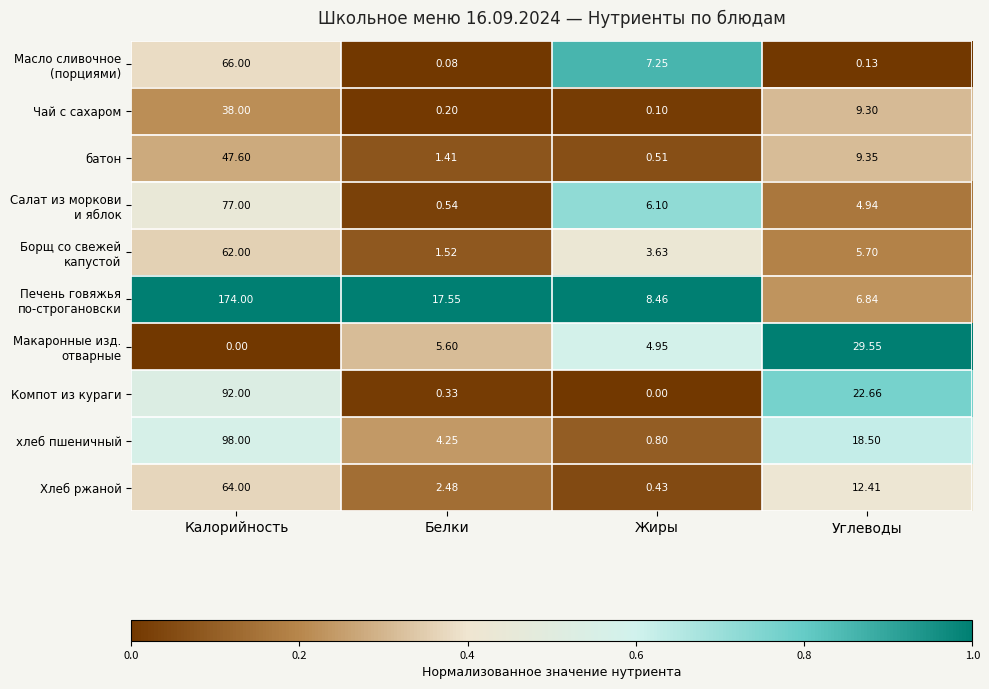

At which category does the chart reach its peak across all series?

Калорийность